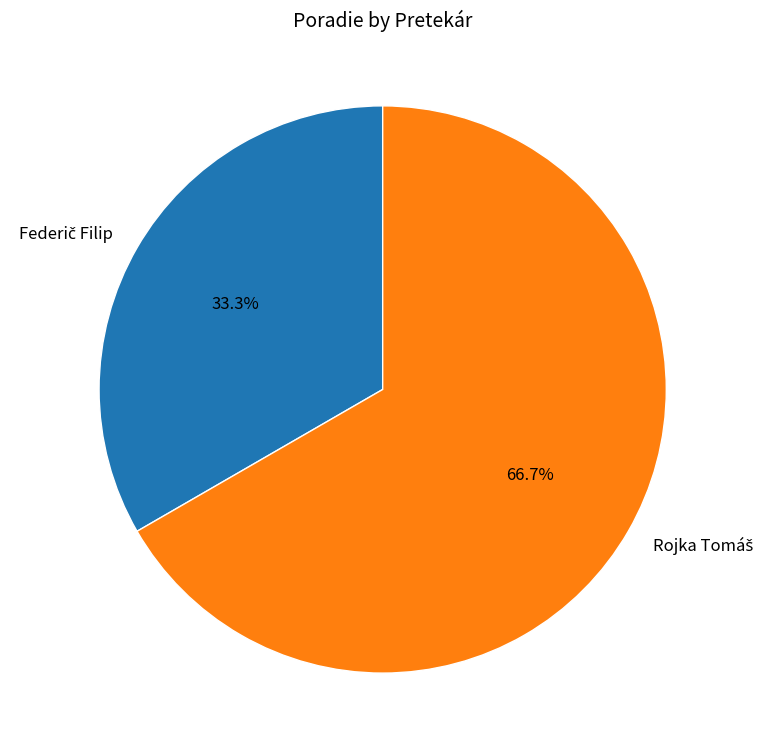

To the nearest percent, what is the average slice percentage?

50%